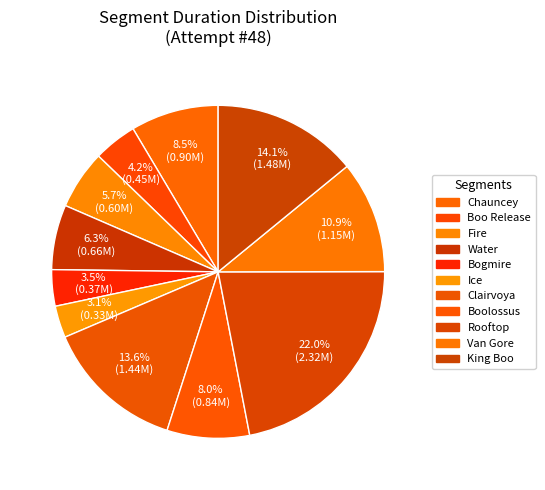

What portion of the pie excludes Ice?

96.9%